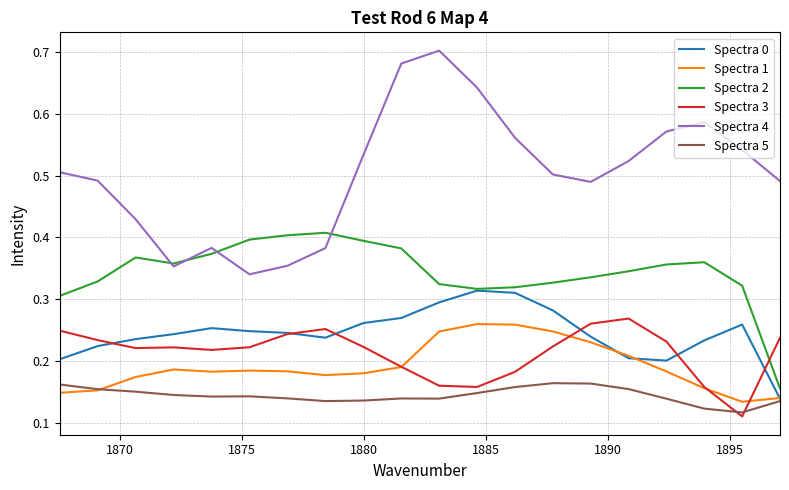

Is this an area chart (filled region under the line)?

No